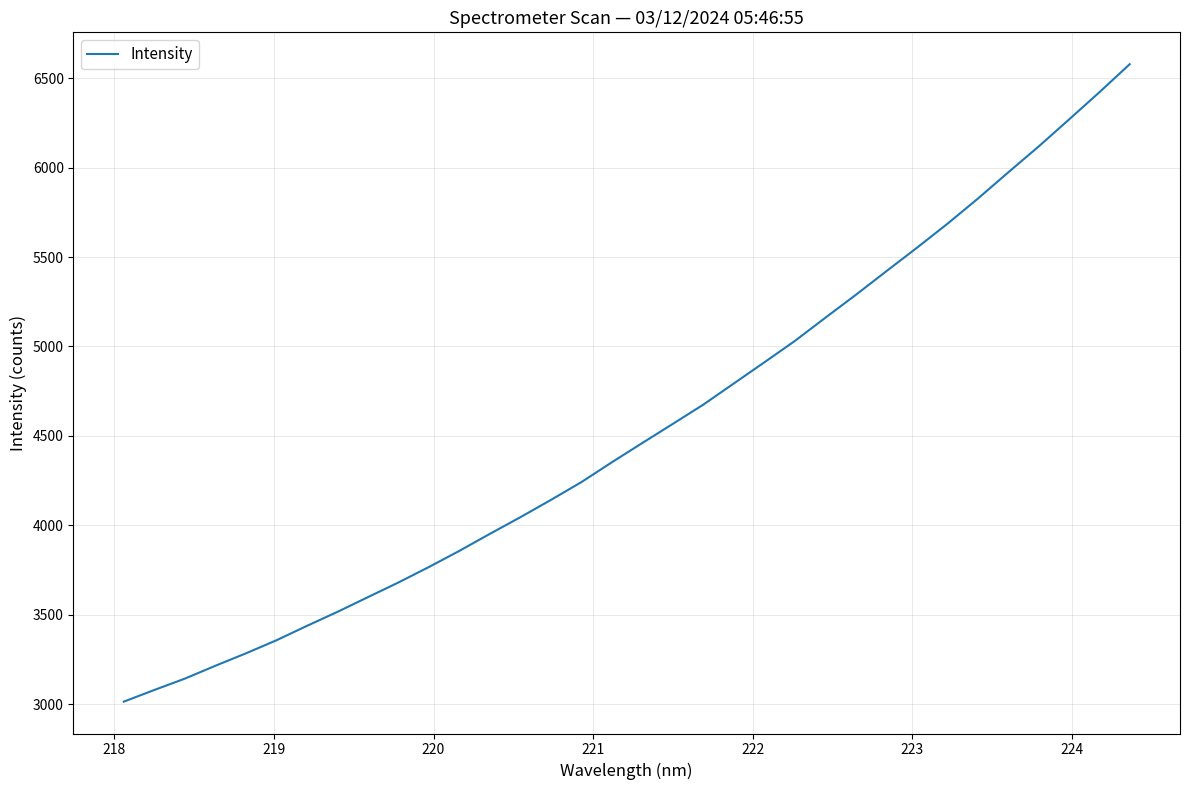

Reading left to right, extract all data points from this chart.

3014.9	3080.1	3143.4	3215.3	3284.7	3357.7	3438.2	3516.5	3598.9	3680.8	3767.3	3857.8	3952.8	4045.8	4142.3	4241.8	4352.7	4460.6	4567.3	4674.8	4793.0	4911.0	5030.2	5159.8	5287.8	5419.4	5550.2	5684.0	5824.5	5971.5	6116.4	6267.6	6420.2	6577.6